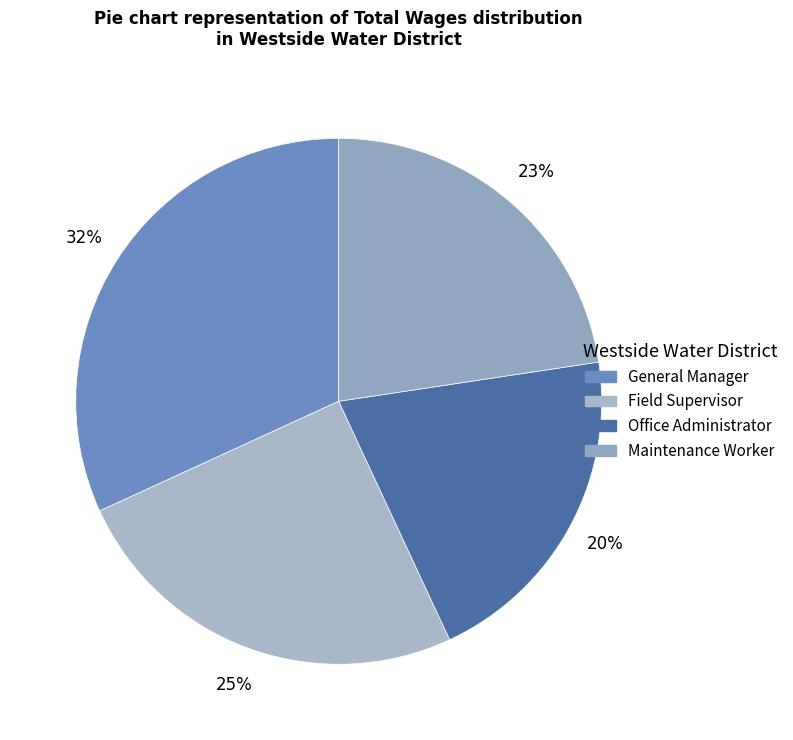

Does Maintenance Worker account for over 50% of the chart?

No